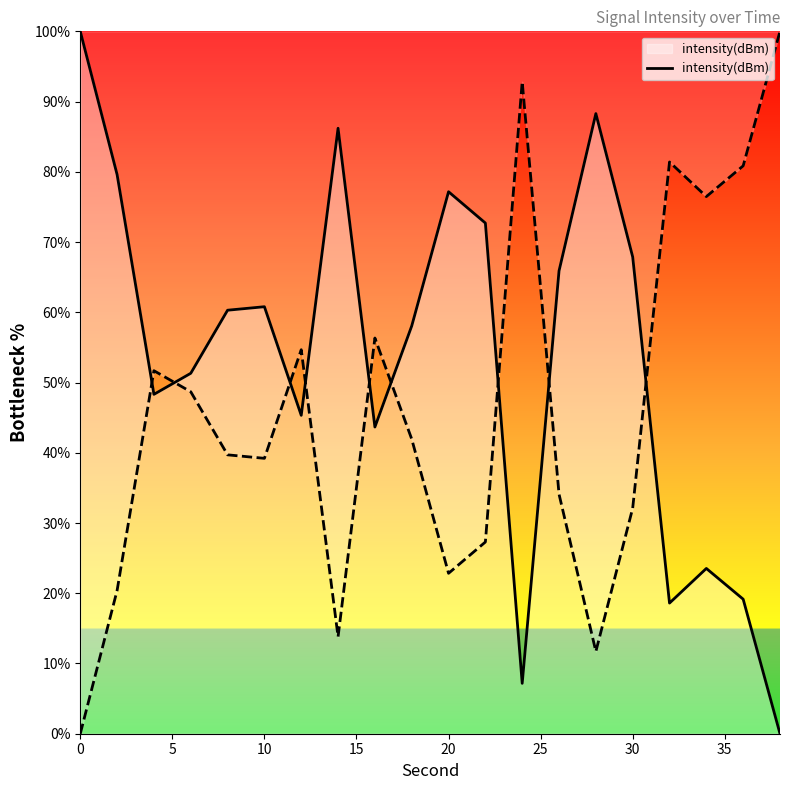

Reading right to left, extract all data points from this chart.

0.0	19.2	23.5	18.6	67.9	88.3	65.9	7.2	72.7	77.2	58.1	43.7	86.2	45.3	60.8	60.3	51.3	48.3	79.6	100.0